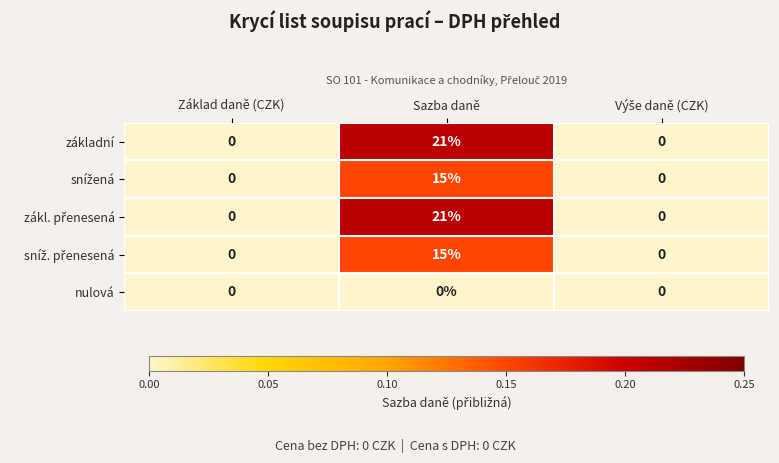

Is it true that nulová equals 0 at Základ daně (CZK)?

True